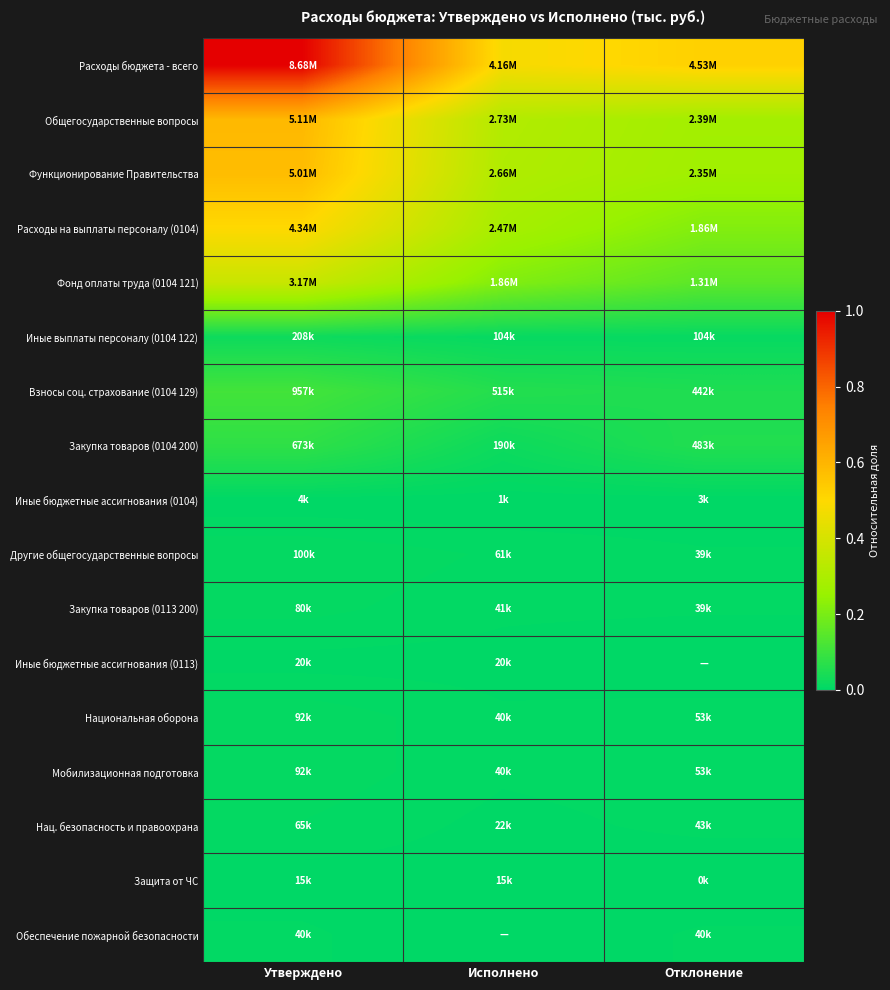

At which category is the sum across all series the highest?

Утверждено